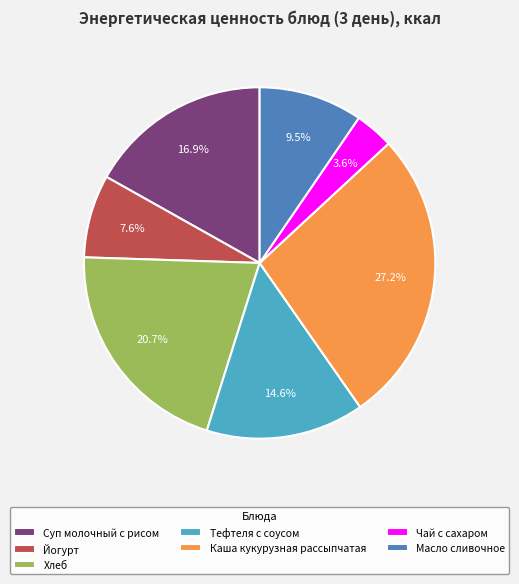

Is there a majority slice in this chart?

No